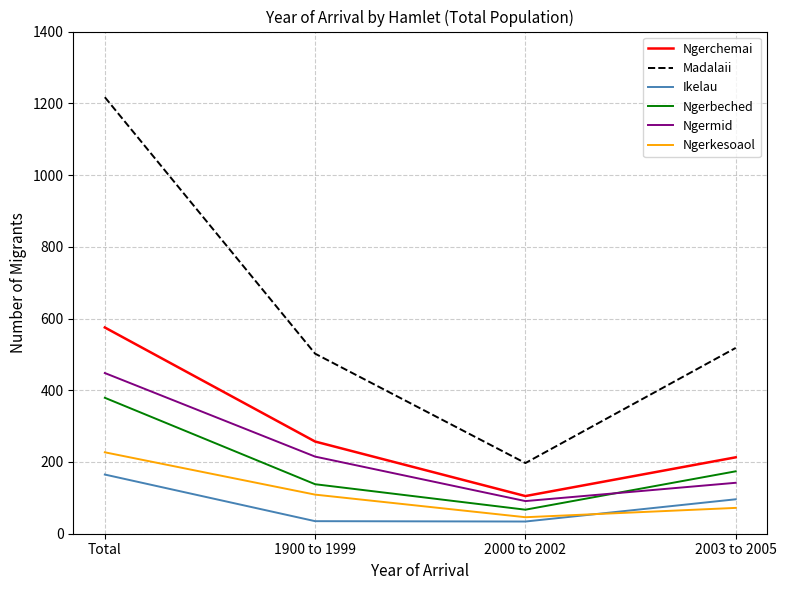

At which label is Ngerchemai closest to 340?

1900 to 1999